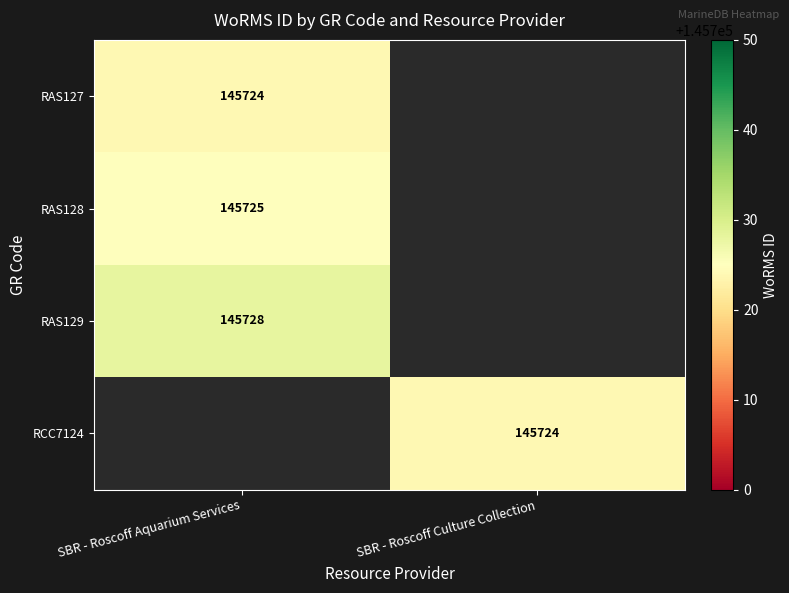

Which has a higher value, SBR - Roscoff Aquarium Services or SBR - Roscoff Culture Collection?

SBR - Roscoff Culture Collection